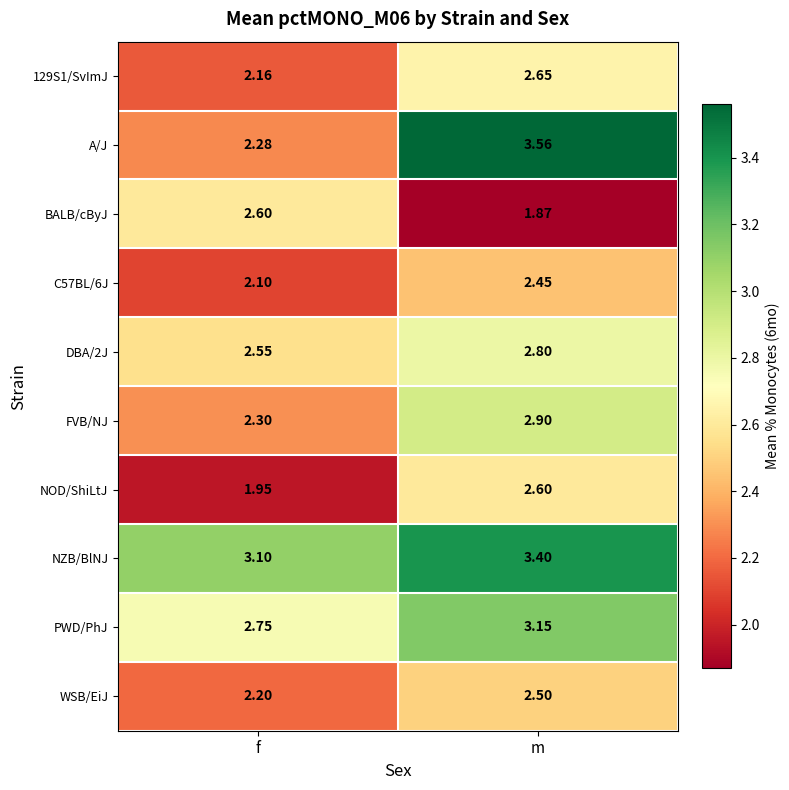

Where is BALB/cByJ nearest to the value 2?

m